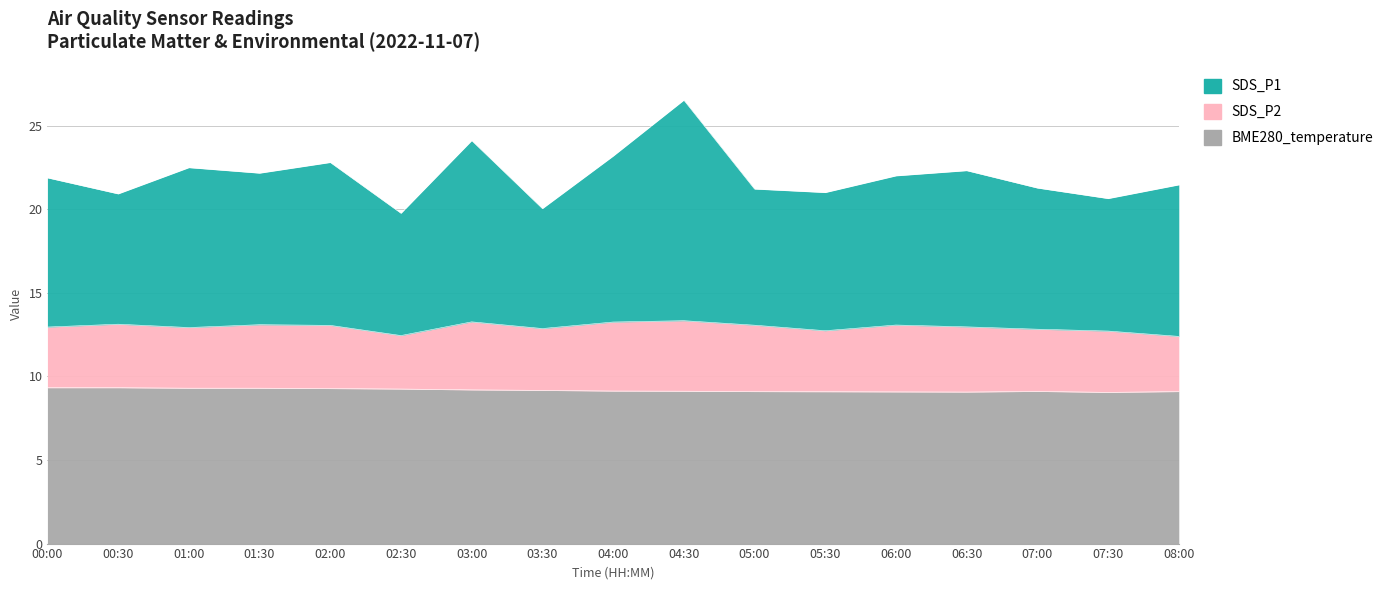

How many categories are shown in the chart?

17